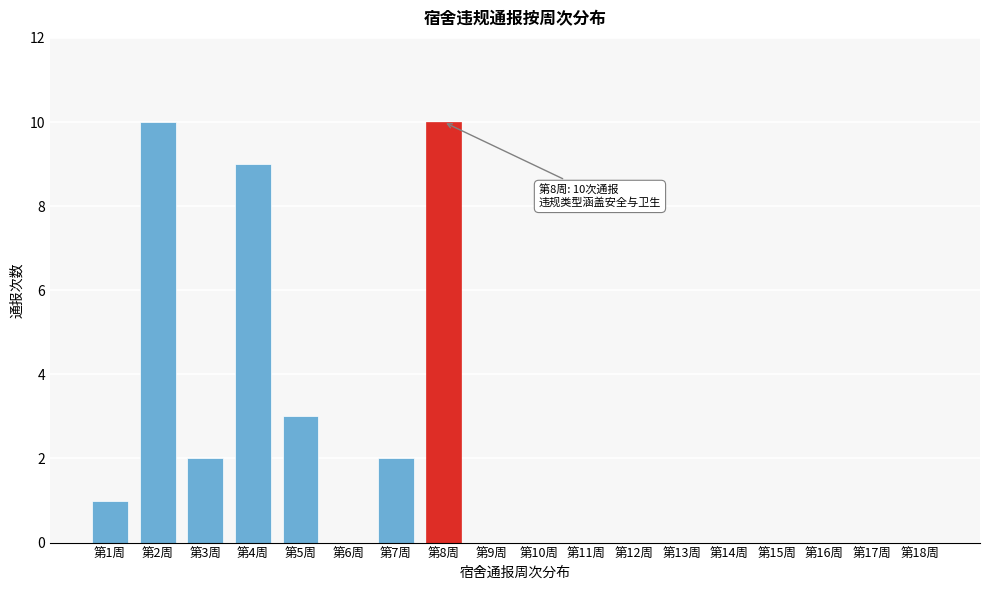

Reading left to right, extract all data points from this chart.

第1周=1	第2周=10	第3周=2	第4周=9	第5周=3	第6周=0	第7周=2	第8周=10	第9周=0	第10周=0	第11周=0	第12周=0	第13周=0	第14周=0	第15周=0	第16周=0	第17周=0	第18周=0